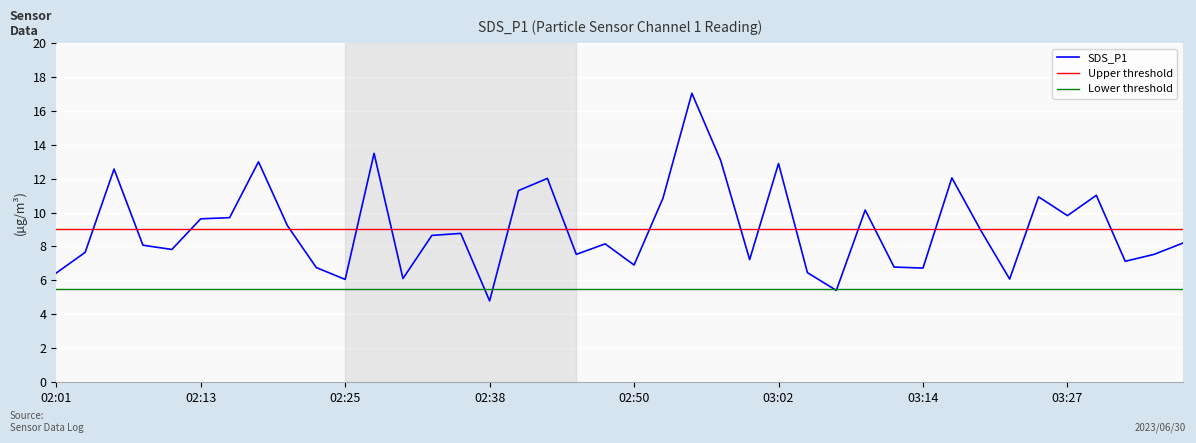

Where is the first local maximum?

02:06